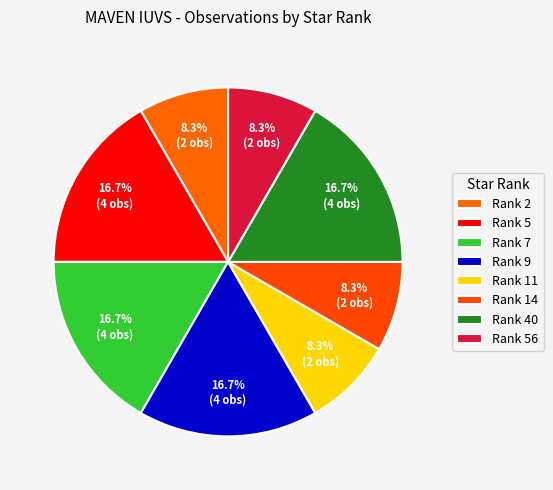

How many segments does this pie chart have?

8